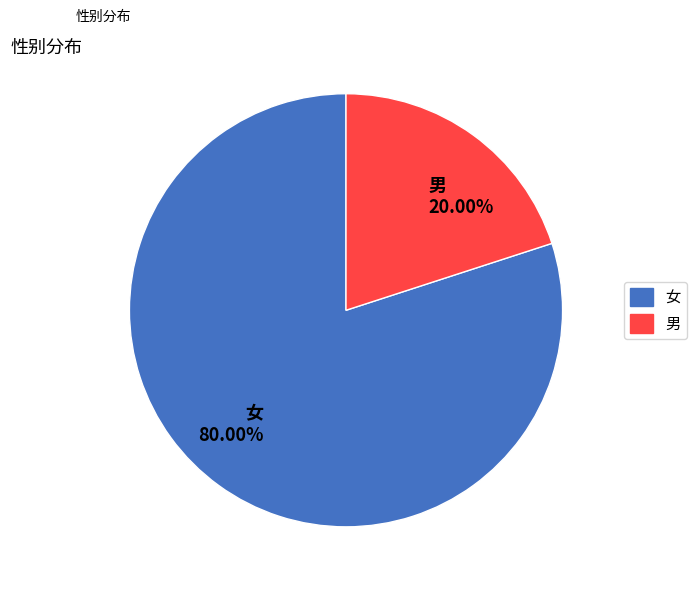

What percentage is NOT represented by 男?

80.0%